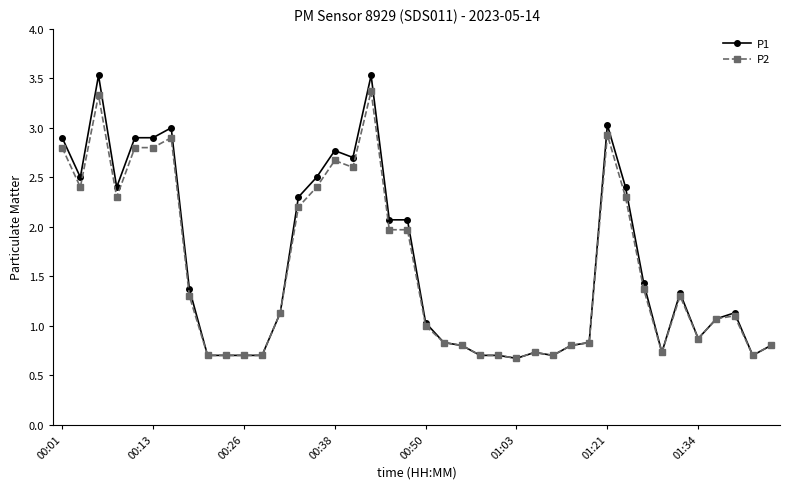

What is the greatest value displayed?

3.5